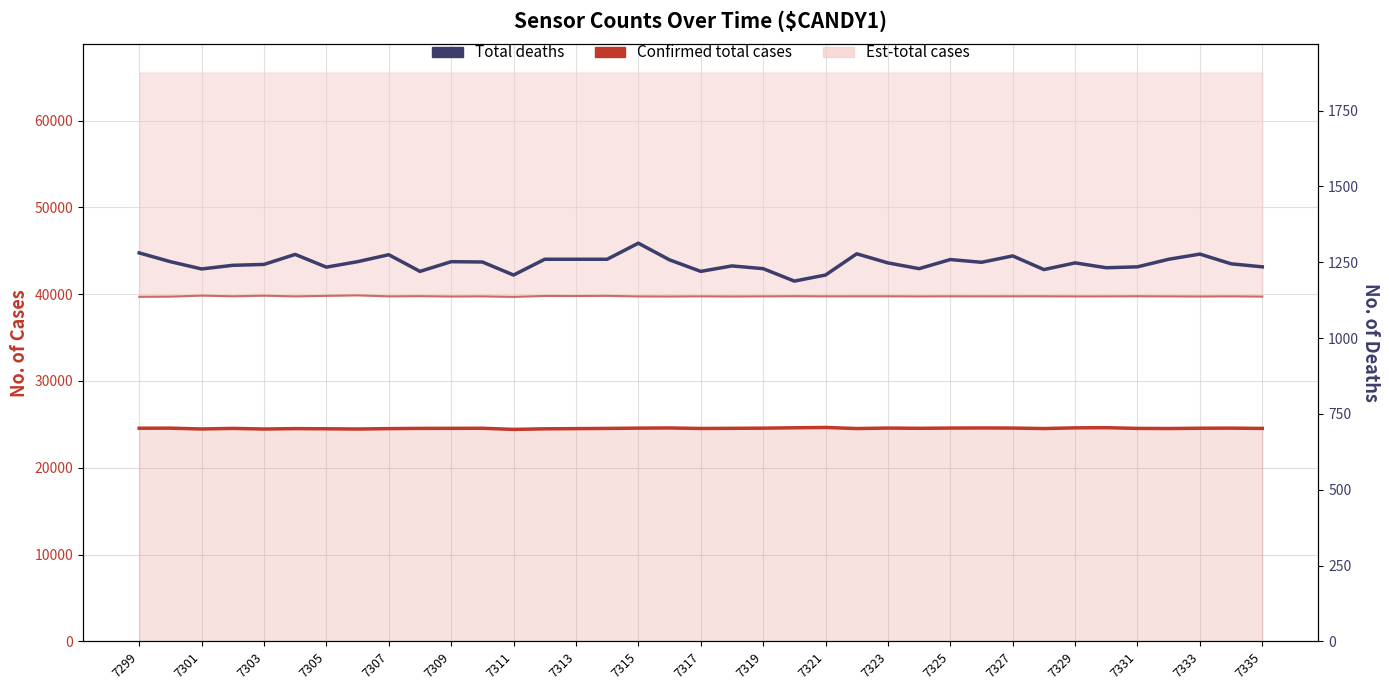

At which category does Confirmed total cases reach its first local peak?

7301